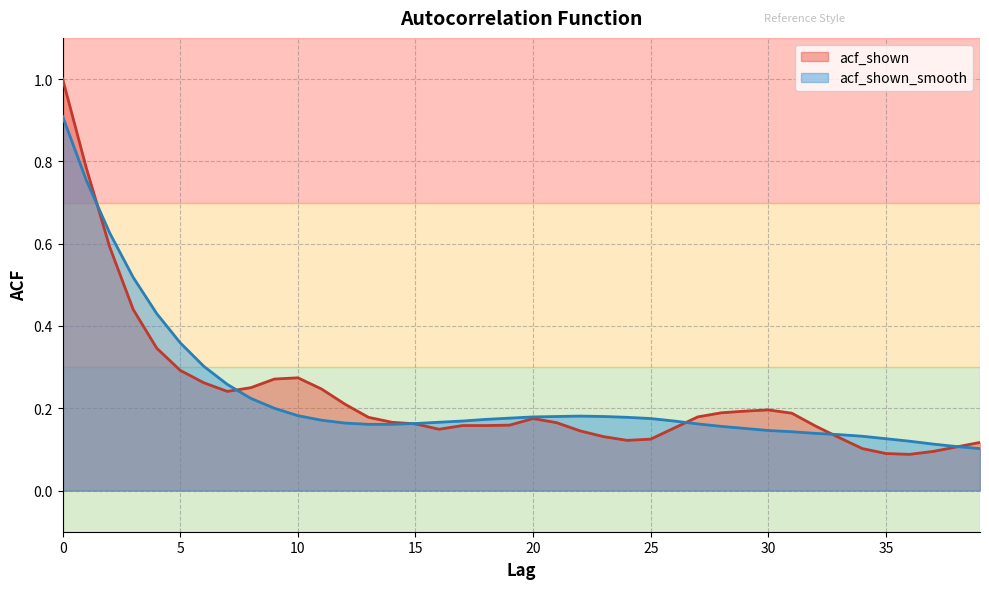

Where is acf_shown nearest to the value 0?

36